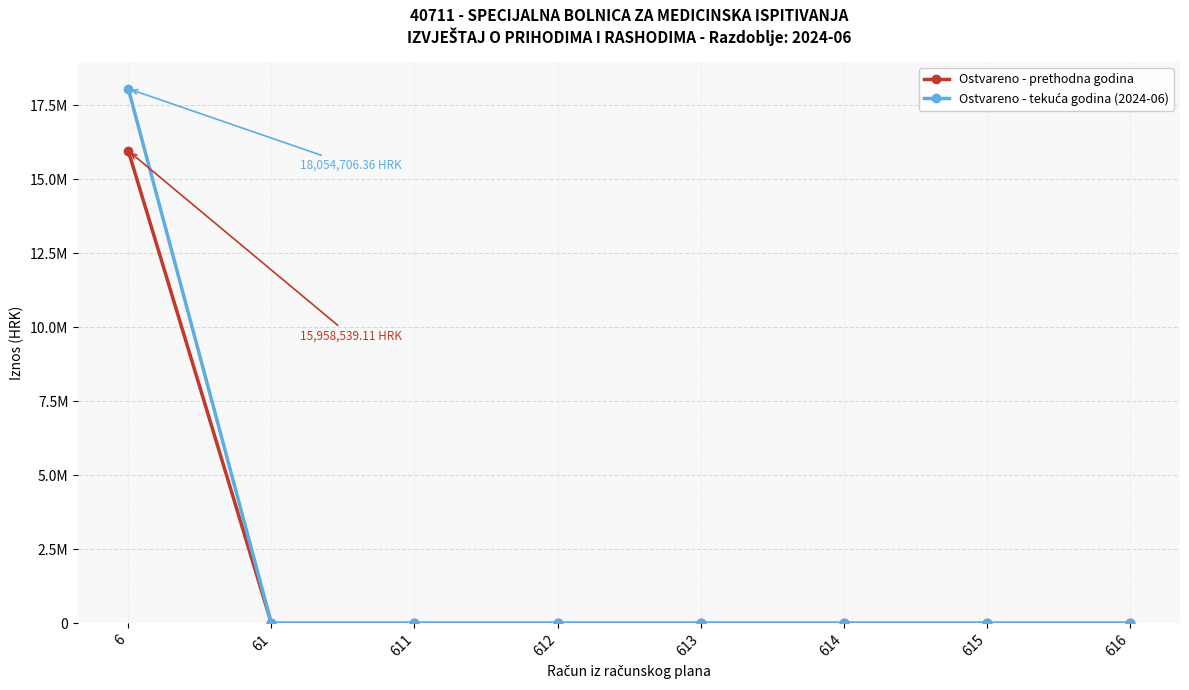

Reading left to right, extract all data points from this chart.

Ostvareno - prethodna godina: 6=15958539.1	61=0.0	611=0.0	612=0.0	613=0.0	614=0.0	615=0.0	616=0.0
Ostvareno - tekuća godina (2024-06): 6=18054706.4	61=0.0	611=0.0	612=0.0	613=0.0	614=0.0	615=0.0	616=0.0